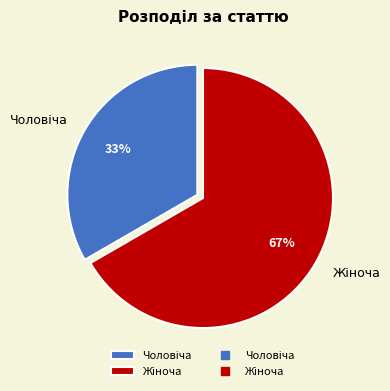

To the nearest percent, what is the average slice percentage?

50%